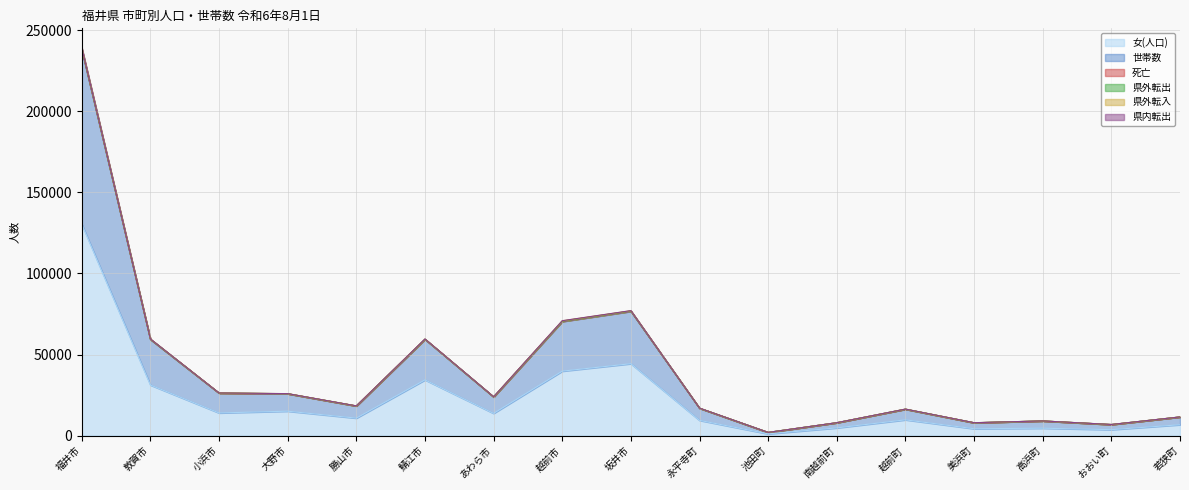

What position from the right is 越前市?

10